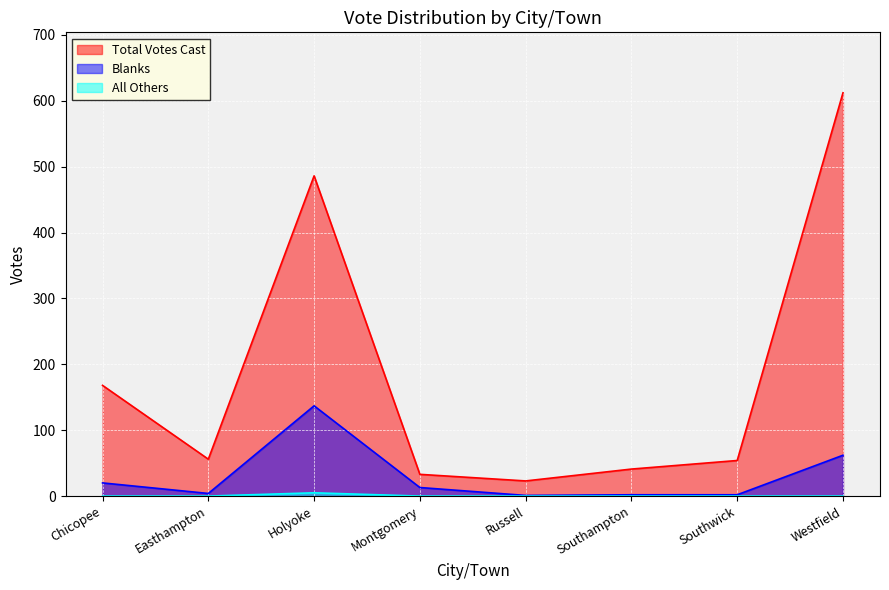

Reading right to left, list all the values displayed in this chart.

Total Votes Cast: Westfield=612	Southwick=54	Southampton=41	Russell=23	Montgomery=33	Holyoke=486	Easthampton=56	Chicopee=168
Blanks: Westfield=62	Southwick=2	Southampton=2	Russell=1	Montgomery=13	Holyoke=137	Easthampton=4	Chicopee=20
All Others: Westfield=0	Southwick=0	Southampton=0	Russell=0	Montgomery=0	Holyoke=5	Easthampton=0	Chicopee=0